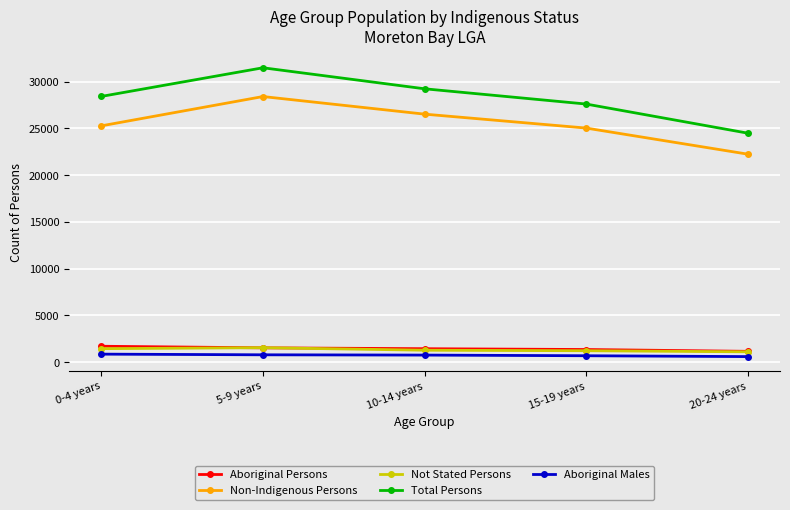

What position from the left is 0-4 years?

1